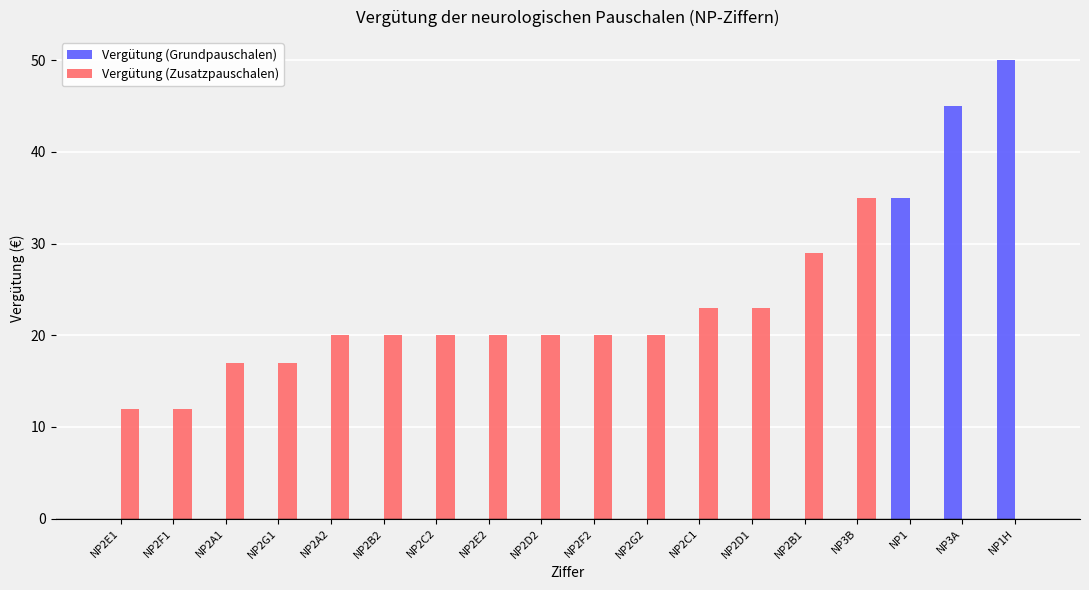

How many groups of bars are there?

18